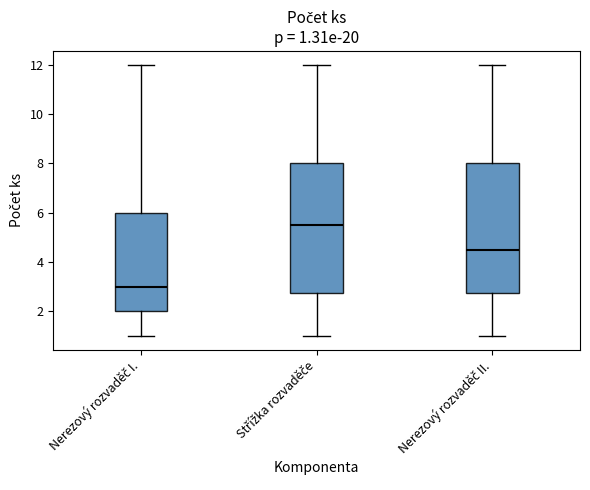

Which box has the highest median line?

Střížka rozvaděče